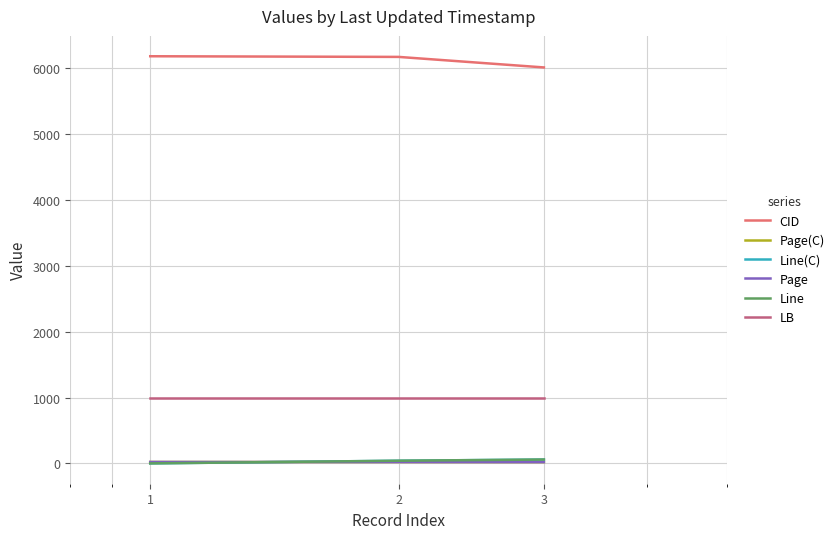

Does the chart have visible grid lines?

Yes